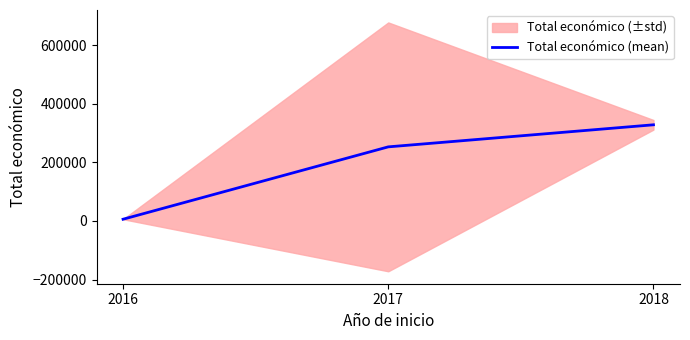

At which label does the data first exceed 252631?

2018